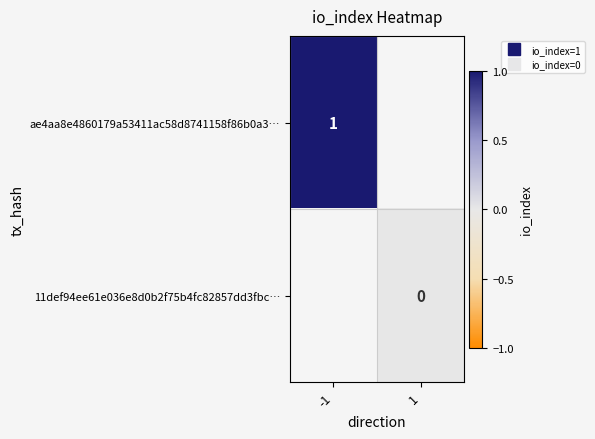

What is the greatest value displayed?

1.0